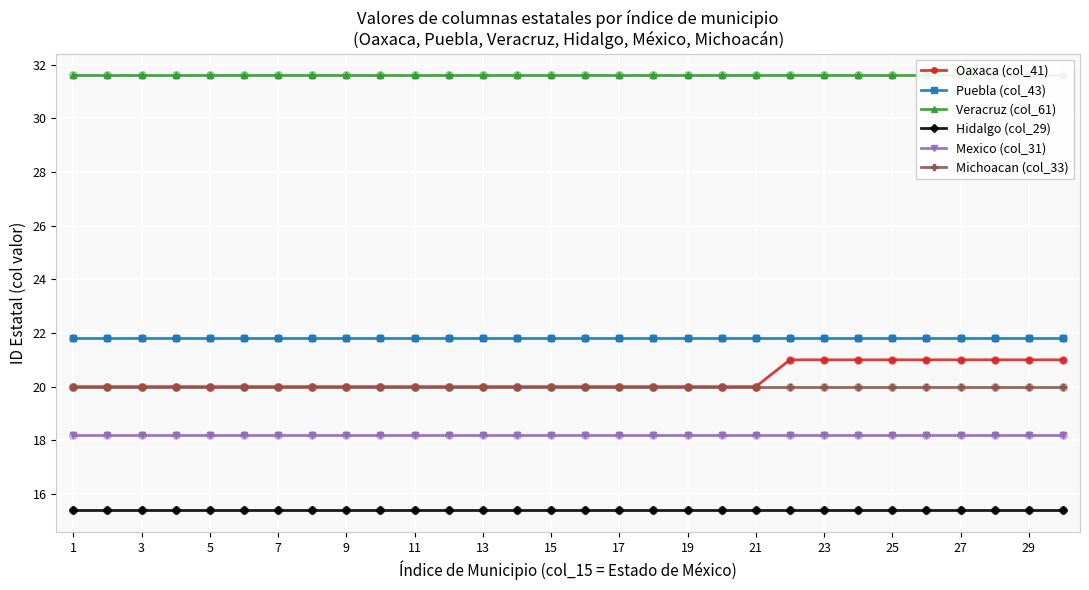

Which series reaches the minimum Y coordinate?

Hidalgo (col_29)